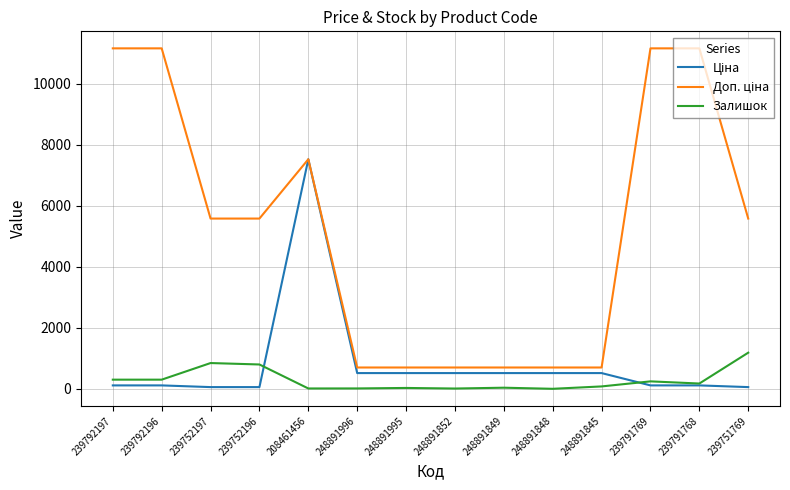

What is the highest value of the Залишок series?

1185.0